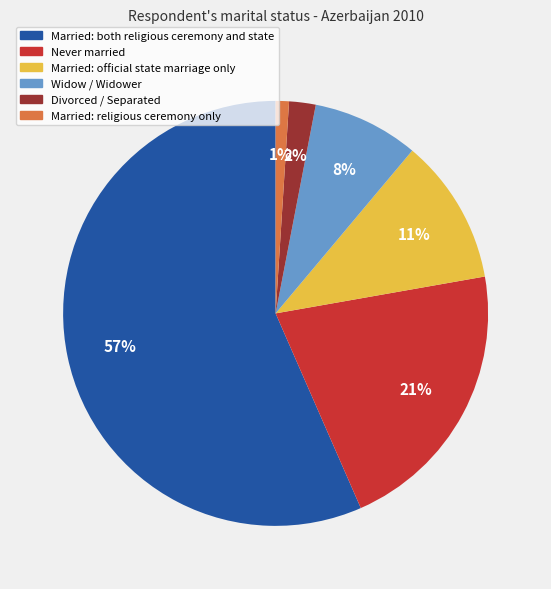

Is there a majority slice in this chart?

Yes